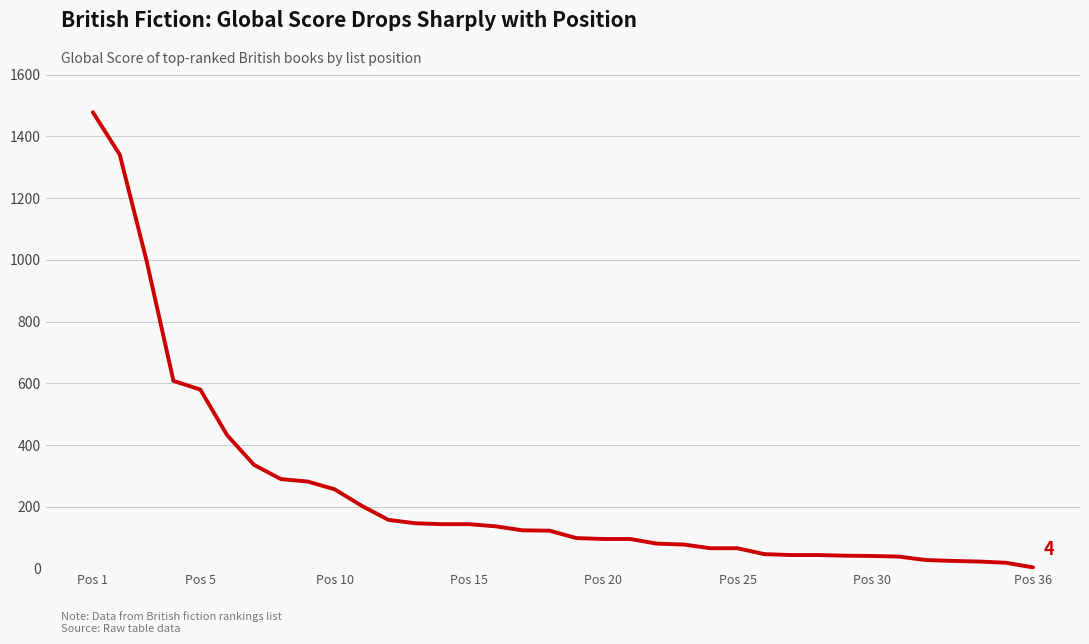

What is the greatest value displayed?

1478